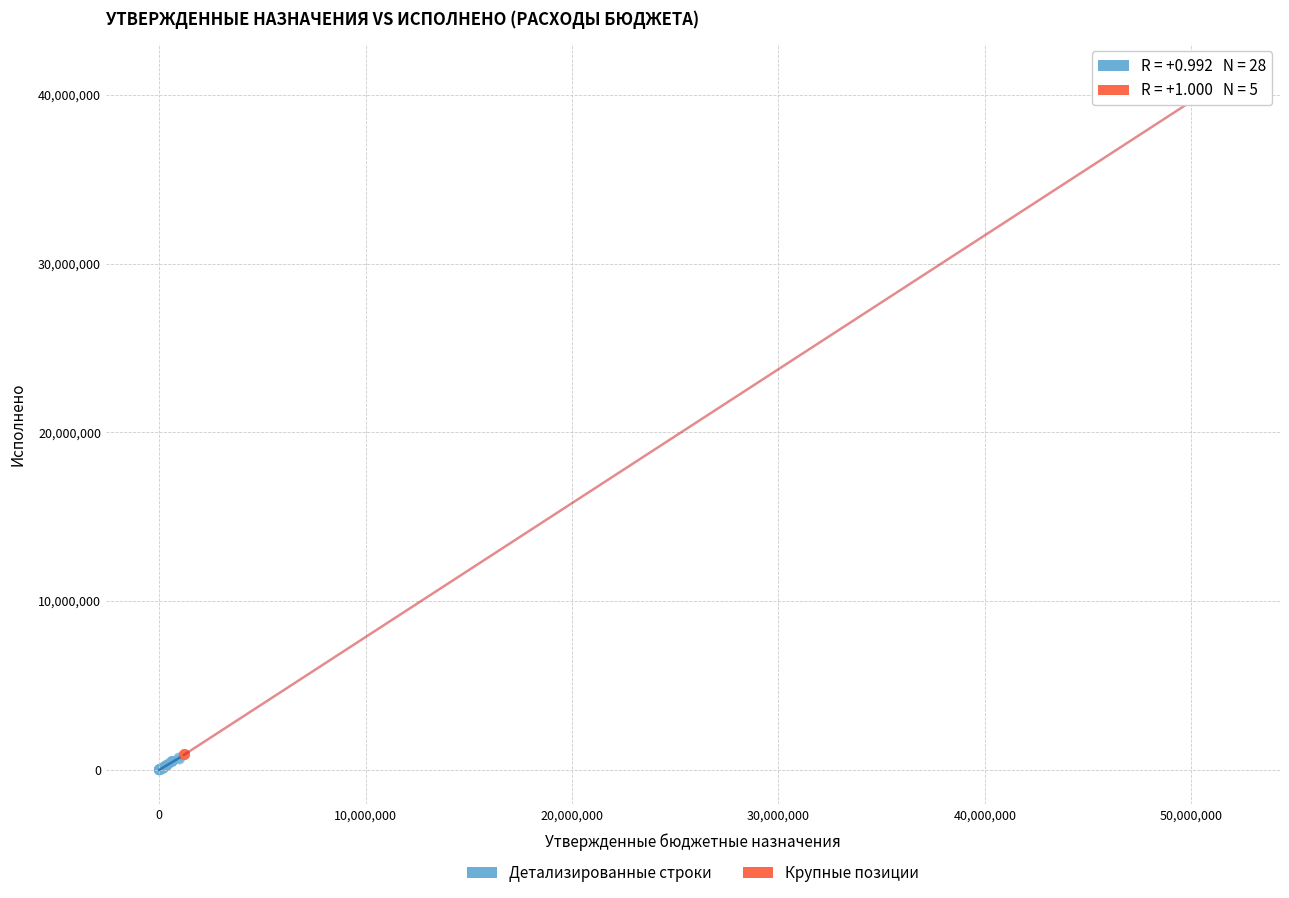

Which series has the largest Y range (max minus min)?

Крупные позиции